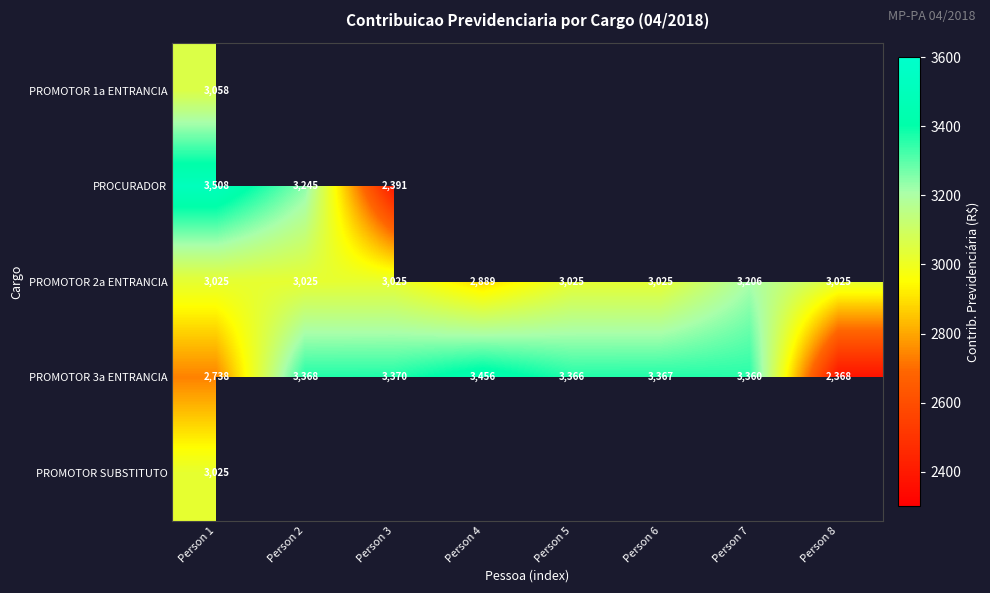

Is the value of PROCURADOR at Person 3 greater than the value of PROMOTOR 1a ENTRANCIA at Person 1?

No